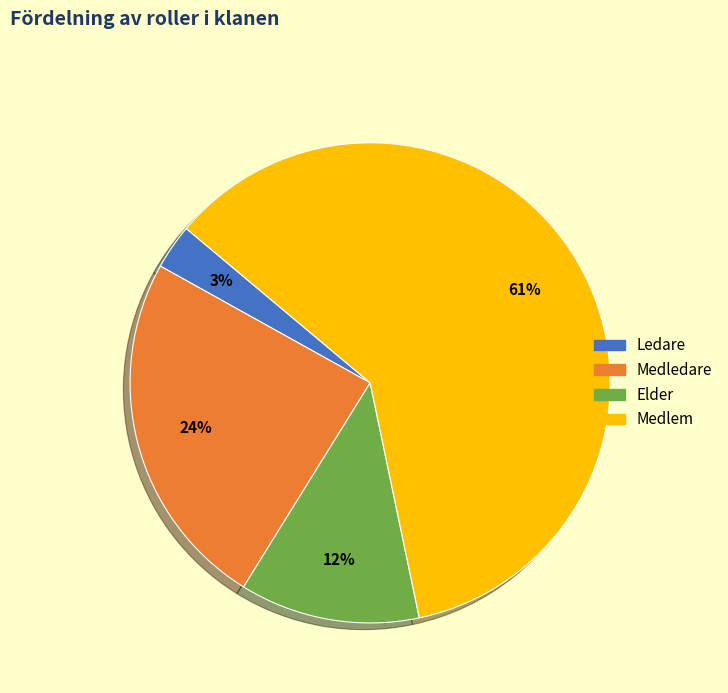

To the nearest percent, what is the average slice percentage?

25%